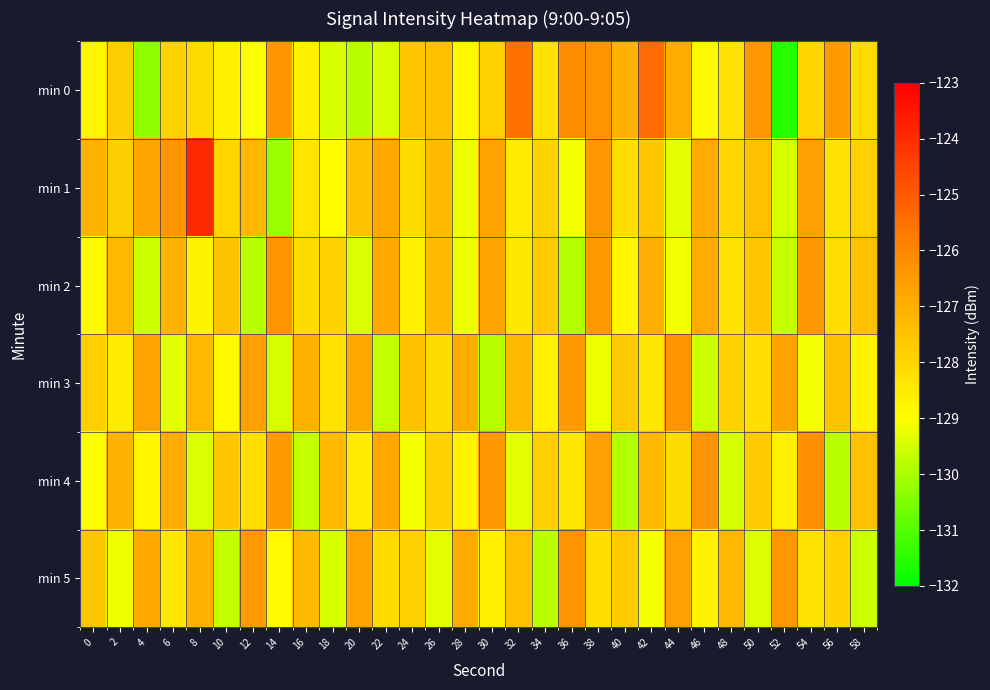

Which series has the widest spread of values?

min 1